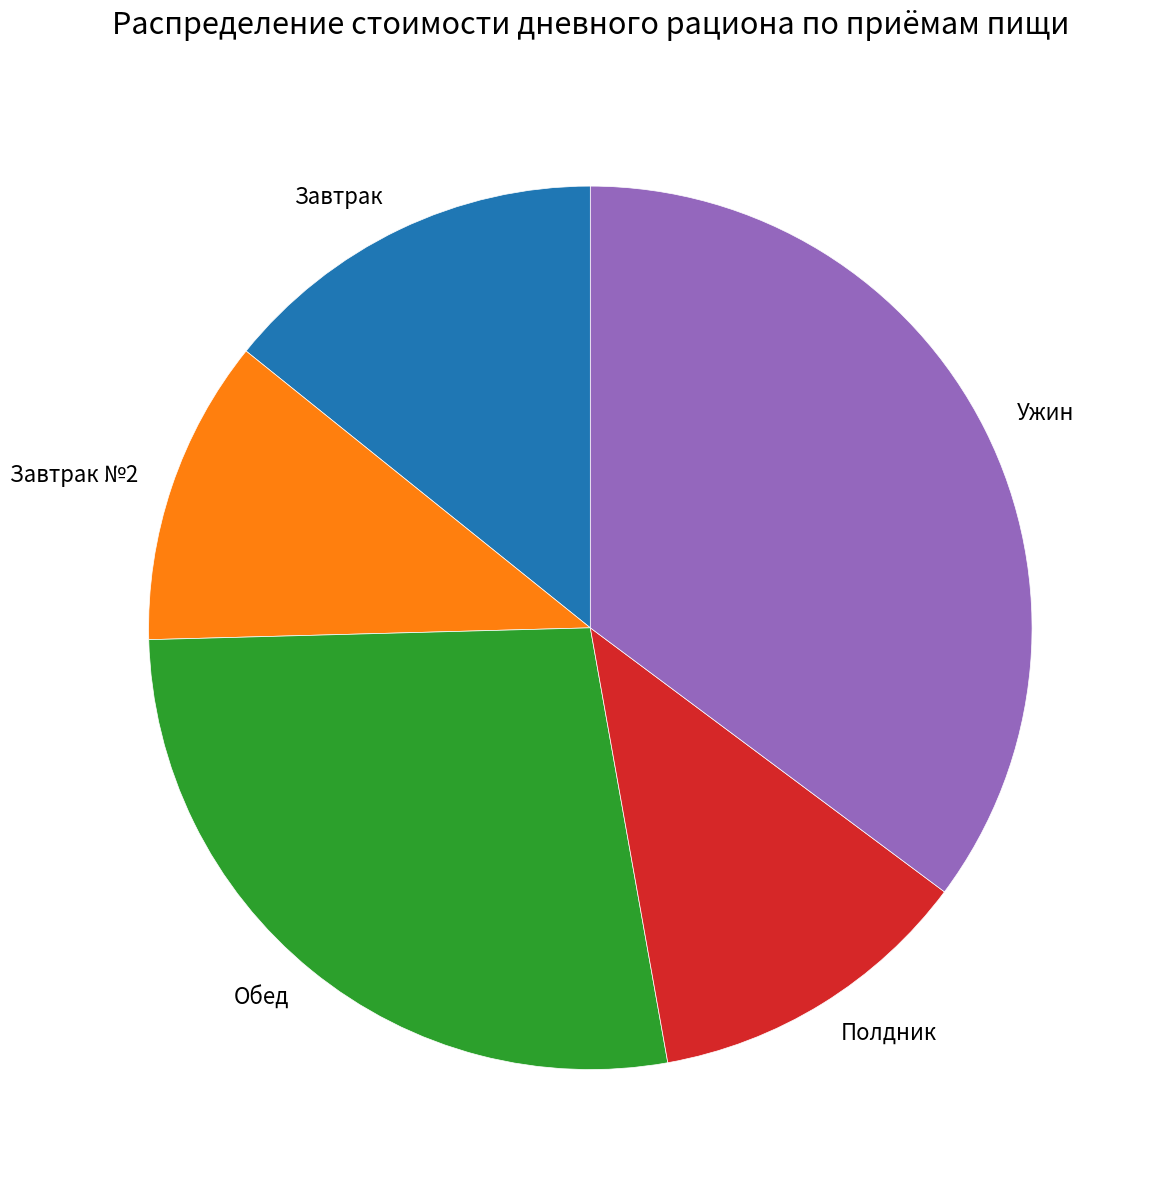

Do Полдник and Завтрак №2 together represent more than half of the pie?

No